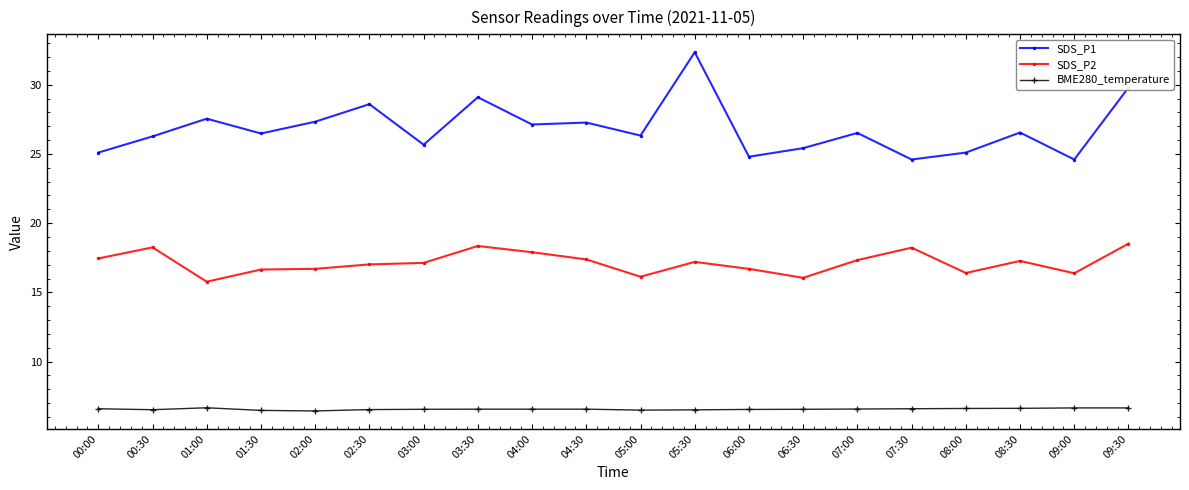

Count the number of categories in the chart.

20